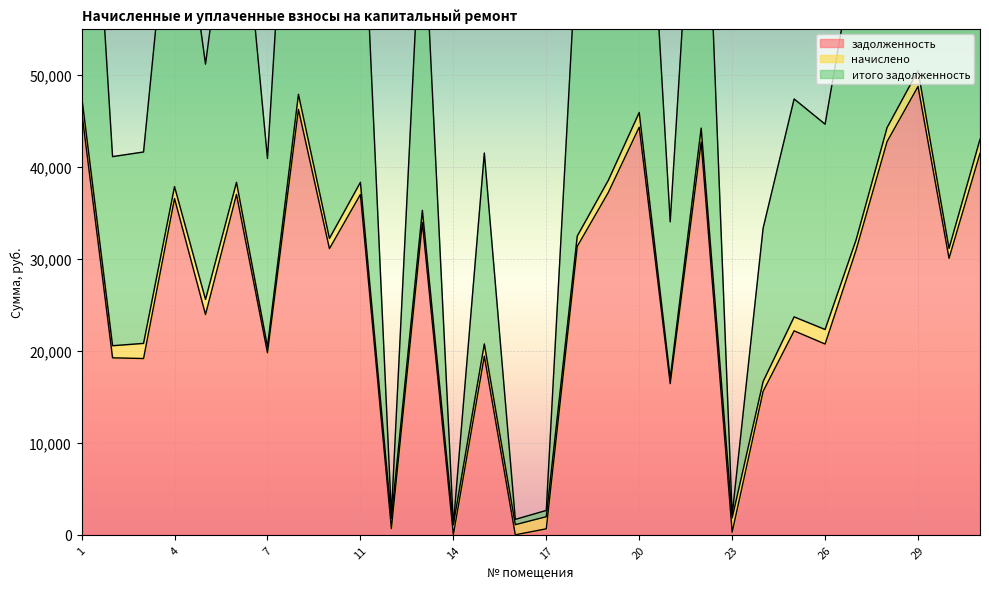

True or false: задолженность has more than 0 interior local peaks.

True